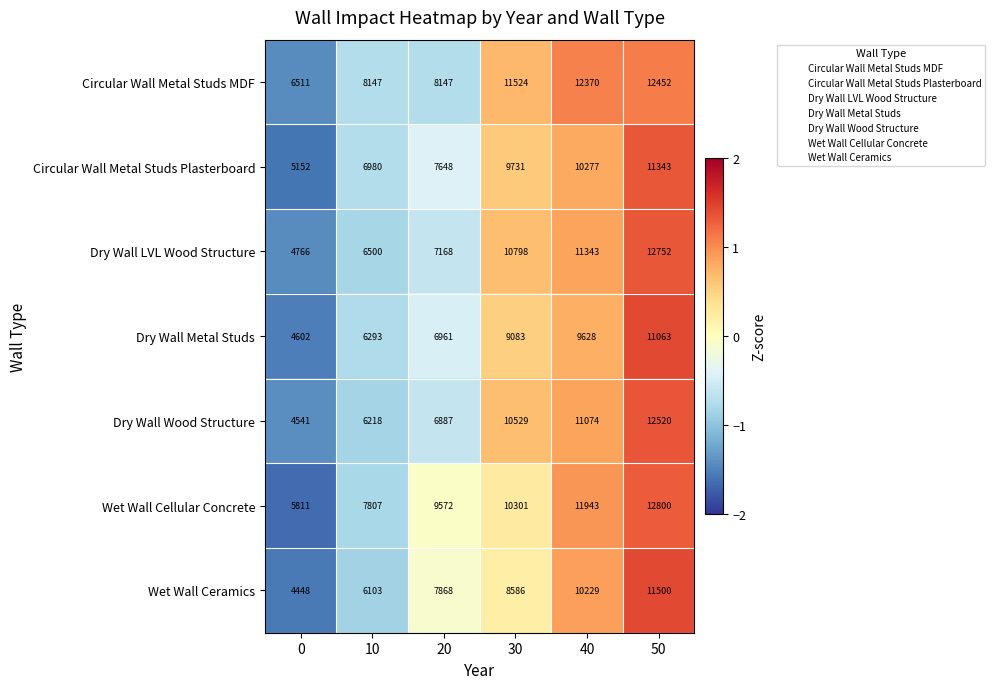

Where is Dry Wall LVL Wood Structure nearest to the value 8759?

20